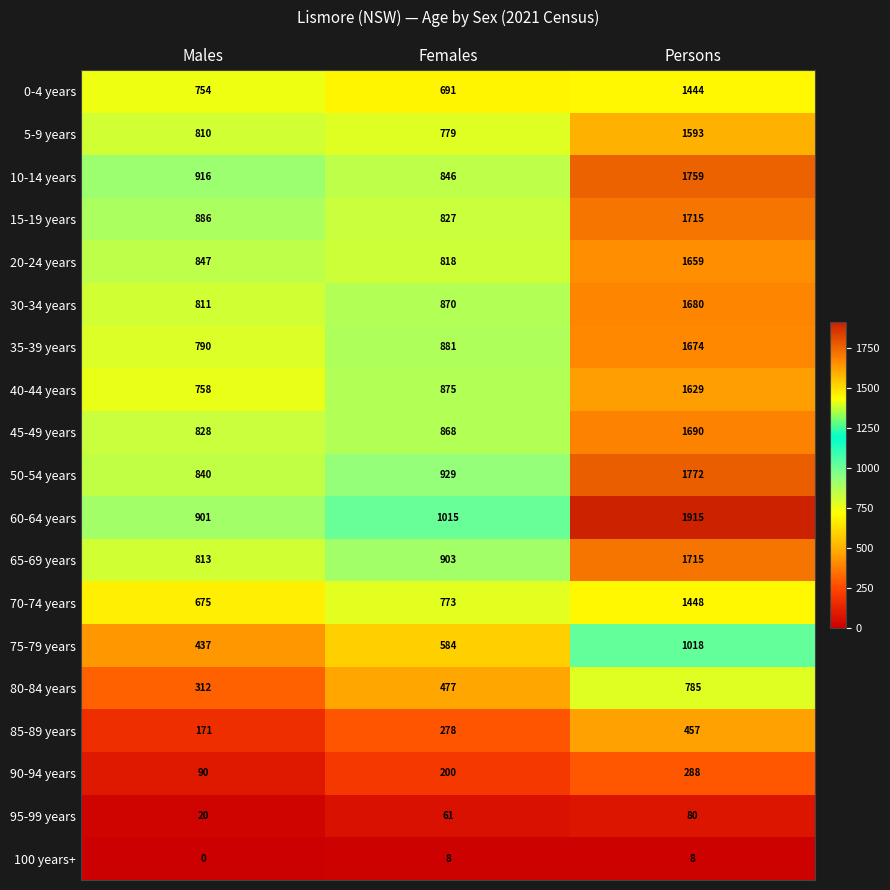

Which category has the lowest value across all series?

Males